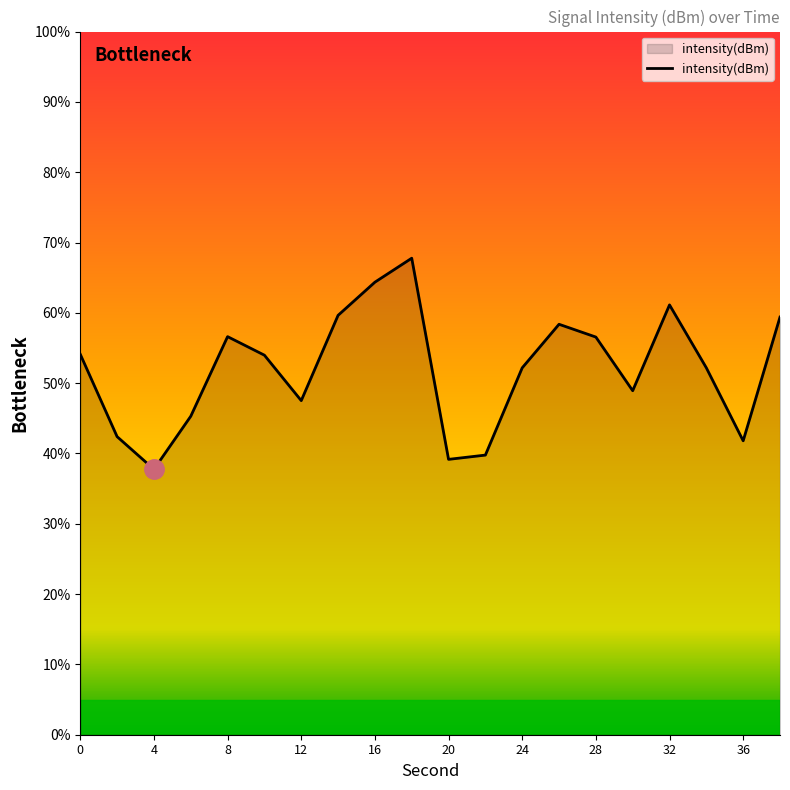

What is the difference between the maximum and minimum values?

30.0